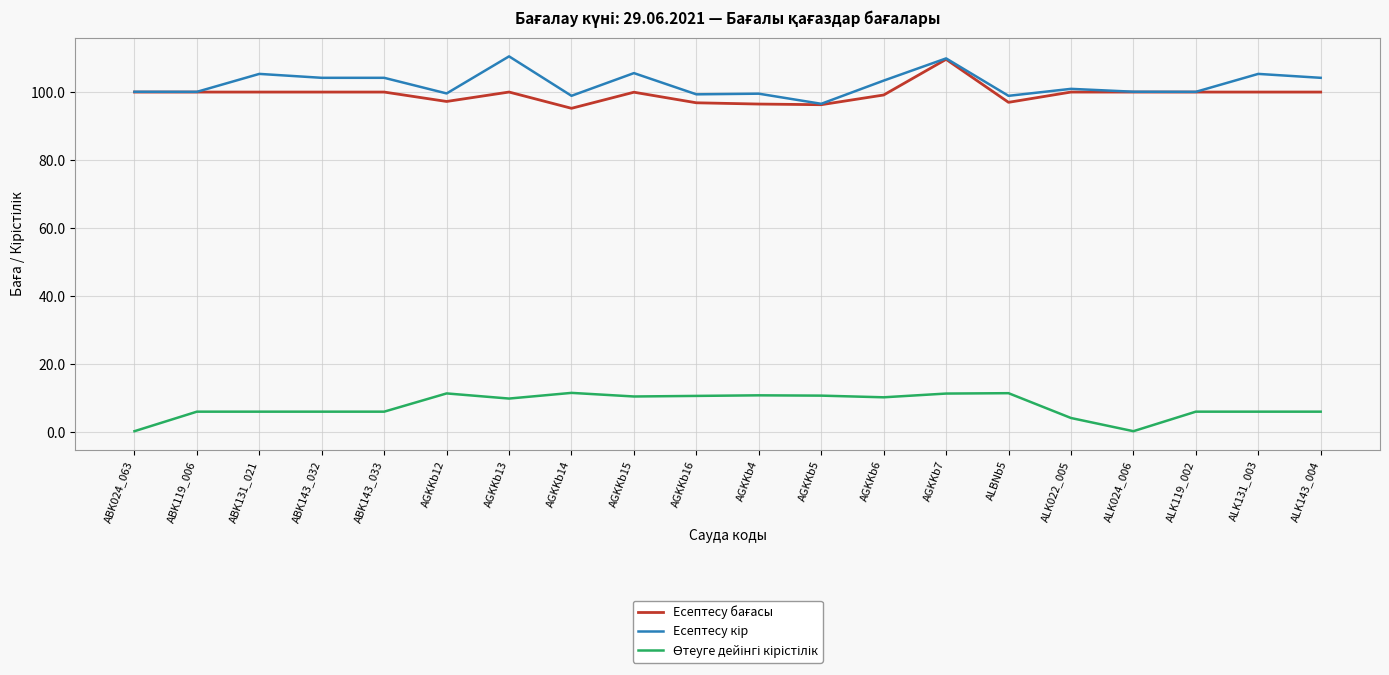

What is the spread (max minus min) of values at AGKKb6?

93.1